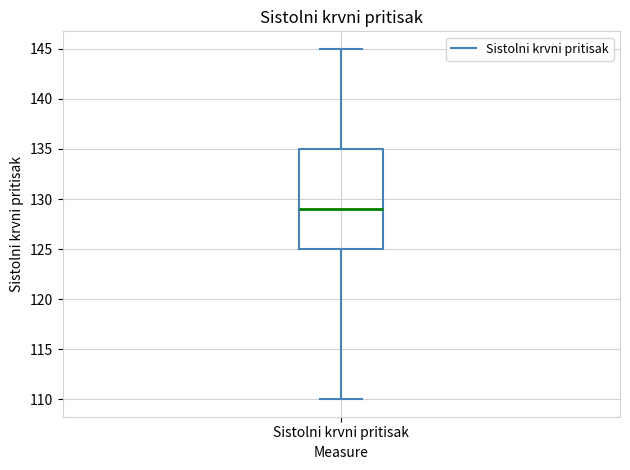

Read this box plot against the y-axis: the position of the median line, the range covered by the box, and the ends of both whiskers. The values are not printed on the chart, so give them approximately, as read against the axis.

median 129, box 125 to 135, whiskers 110 to 145